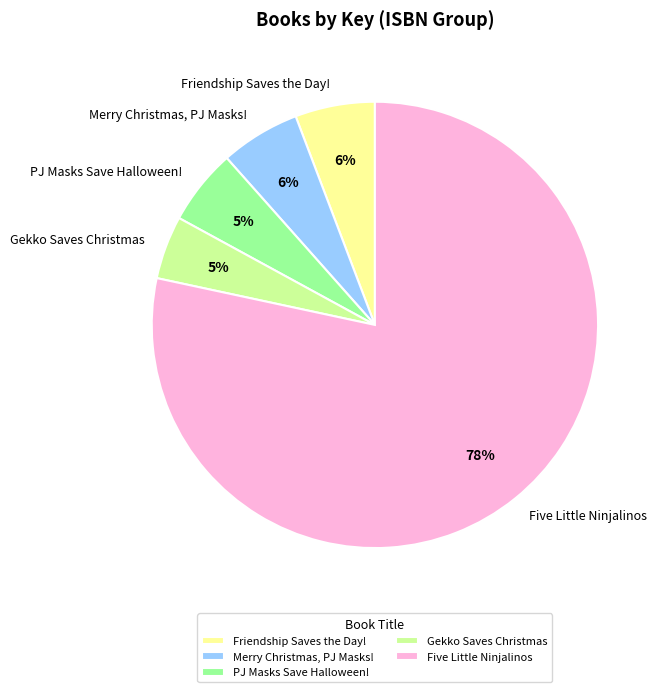

Combined, do Gekko Saves Christmas and Five Little Ninjalinos account for over 50%?

Yes